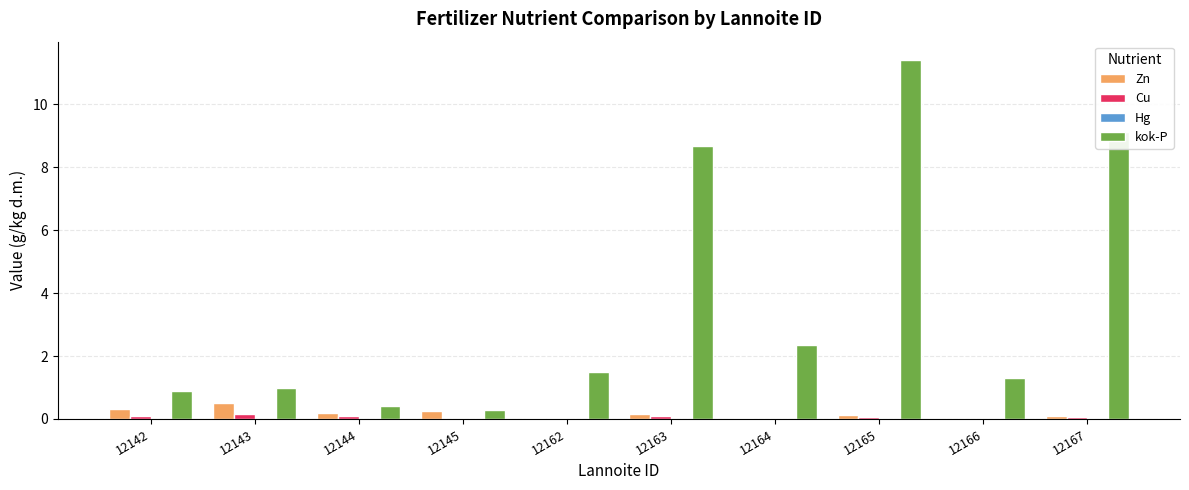

Are the bars grouped side by side (vs. stacked)?

Yes